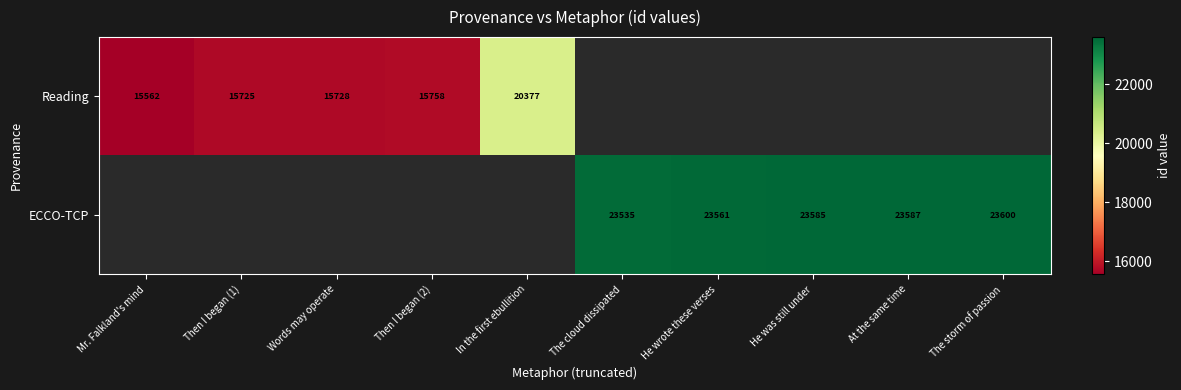

Is the value of Reading at Words may operate greater than the value of ECCO-TCP at At the same time?

No